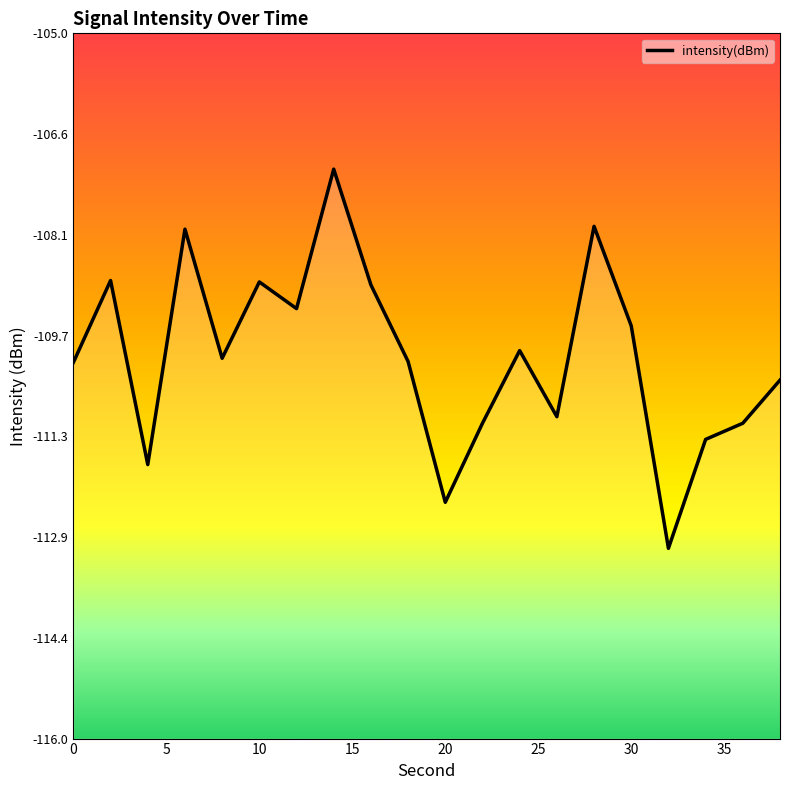

At which category does the chart reach its minimum across all series?

32